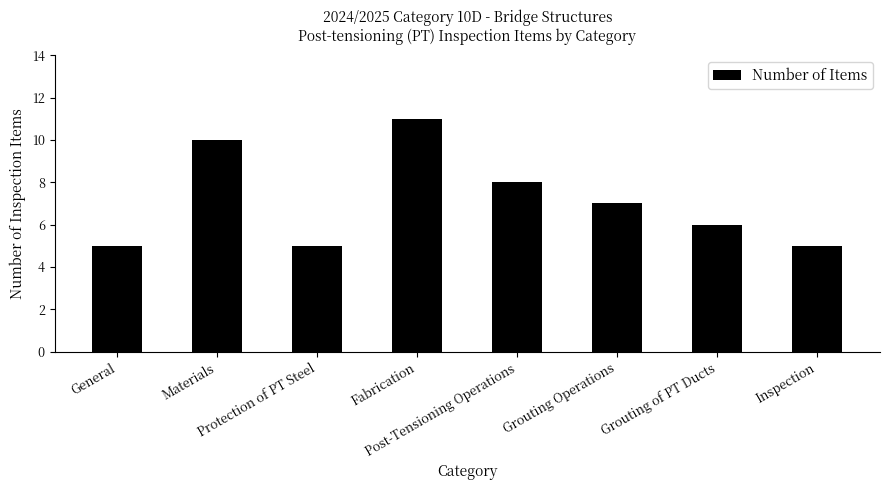

Does the chart contain any negative values?

No